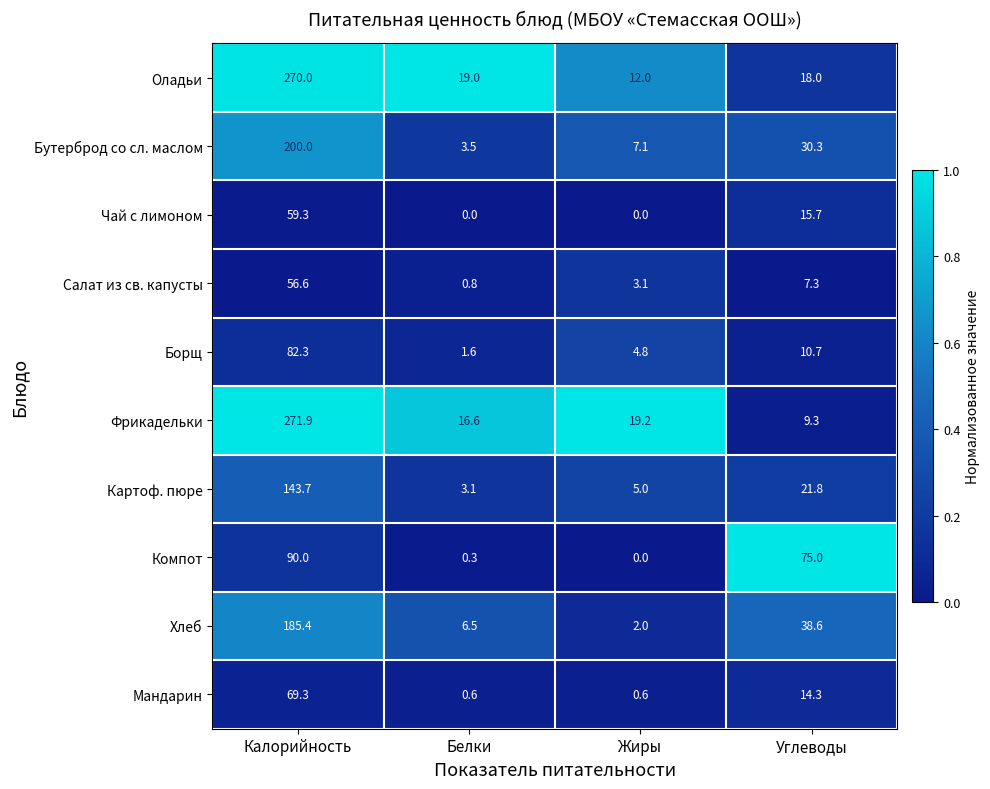

List the series in order of their peak value, lowest first.

Салат из св. капусты, Чай с лимоном, Мандарин, Борщ, Компот, Картоф. пюре, Хлеб, Бутерброд со сл. маслом, Оладьи, Фрикадельки